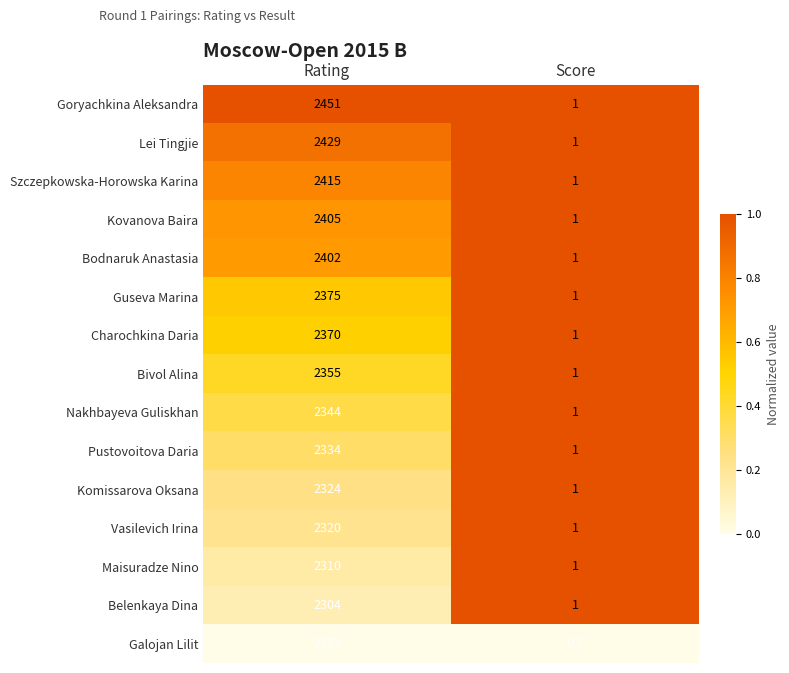

What is the maximum value for Szczepkowska-Horowska Karina?

2415.0